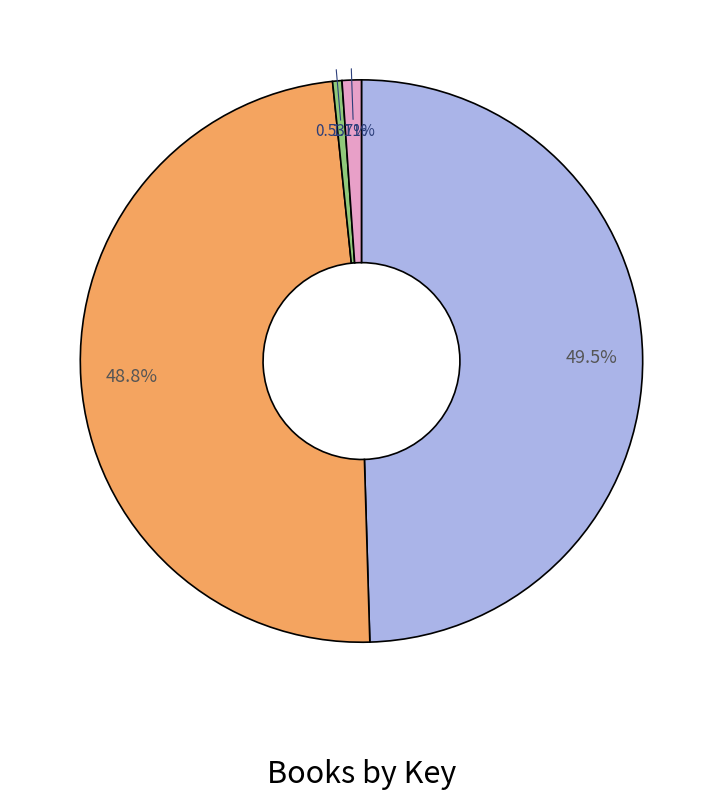

Does any single category account for the majority?

No